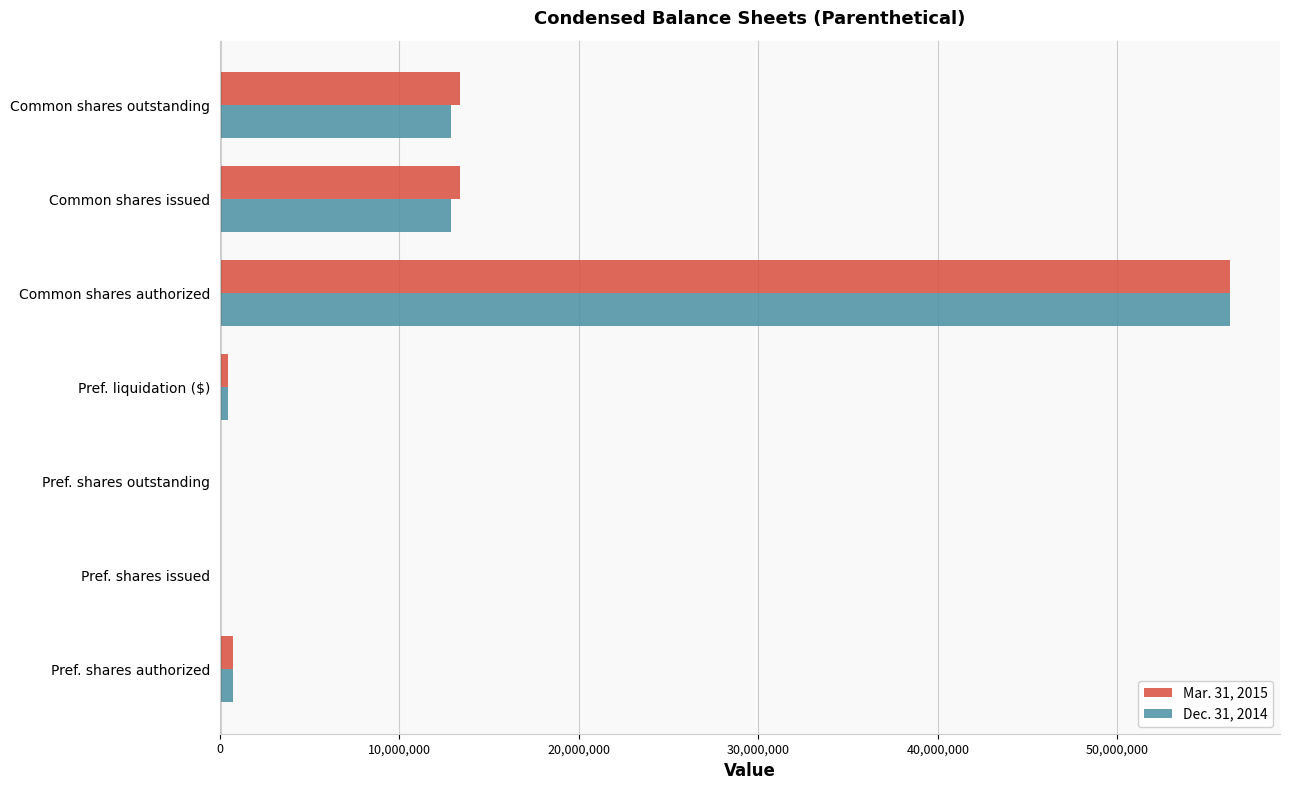

The value of Mar. 31, 2015 at Common shares issued is 17440359. True or false?

False